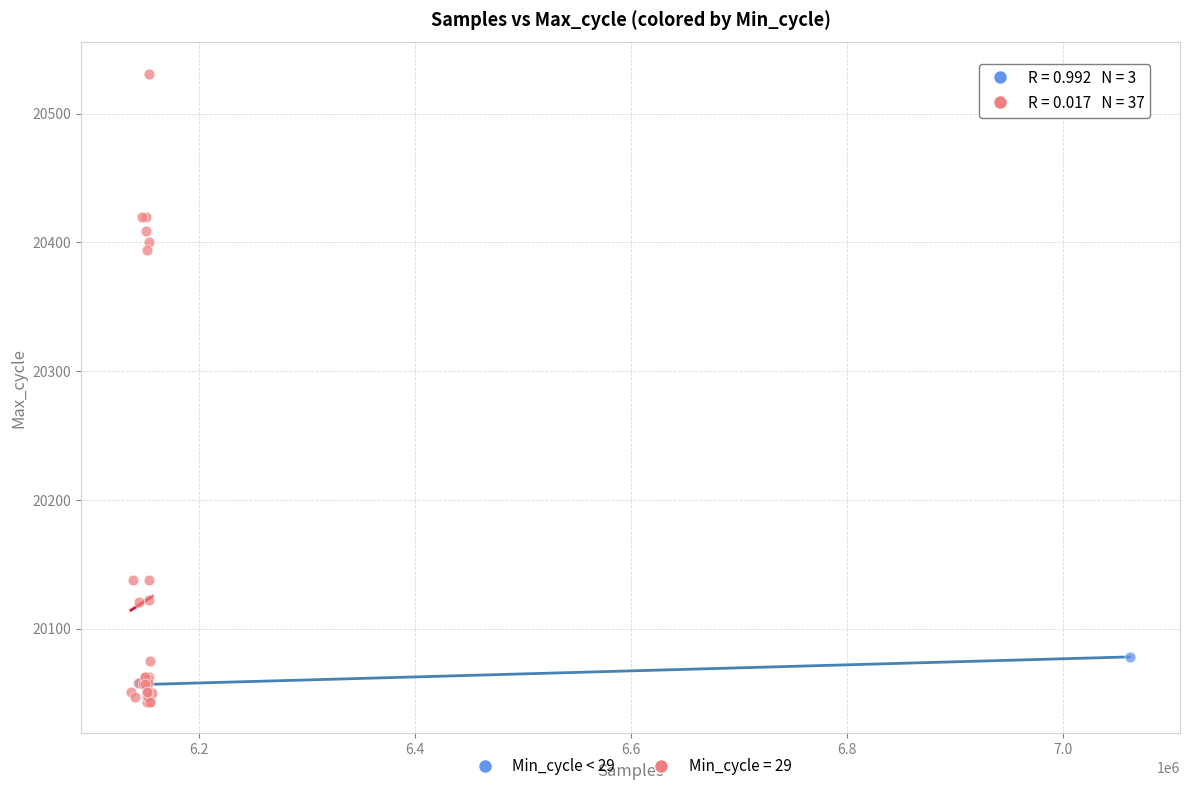

Which series contains the highest Y value?

Min_cycle = 29